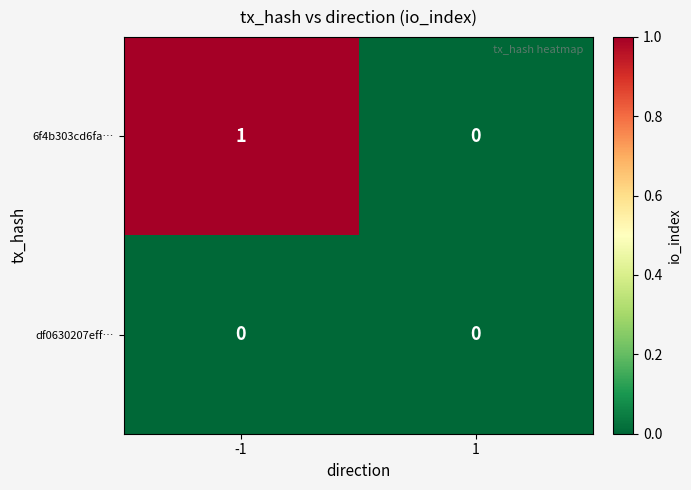

The value of 6f4b303cd6fa… at -1 is 1. True or false?

True